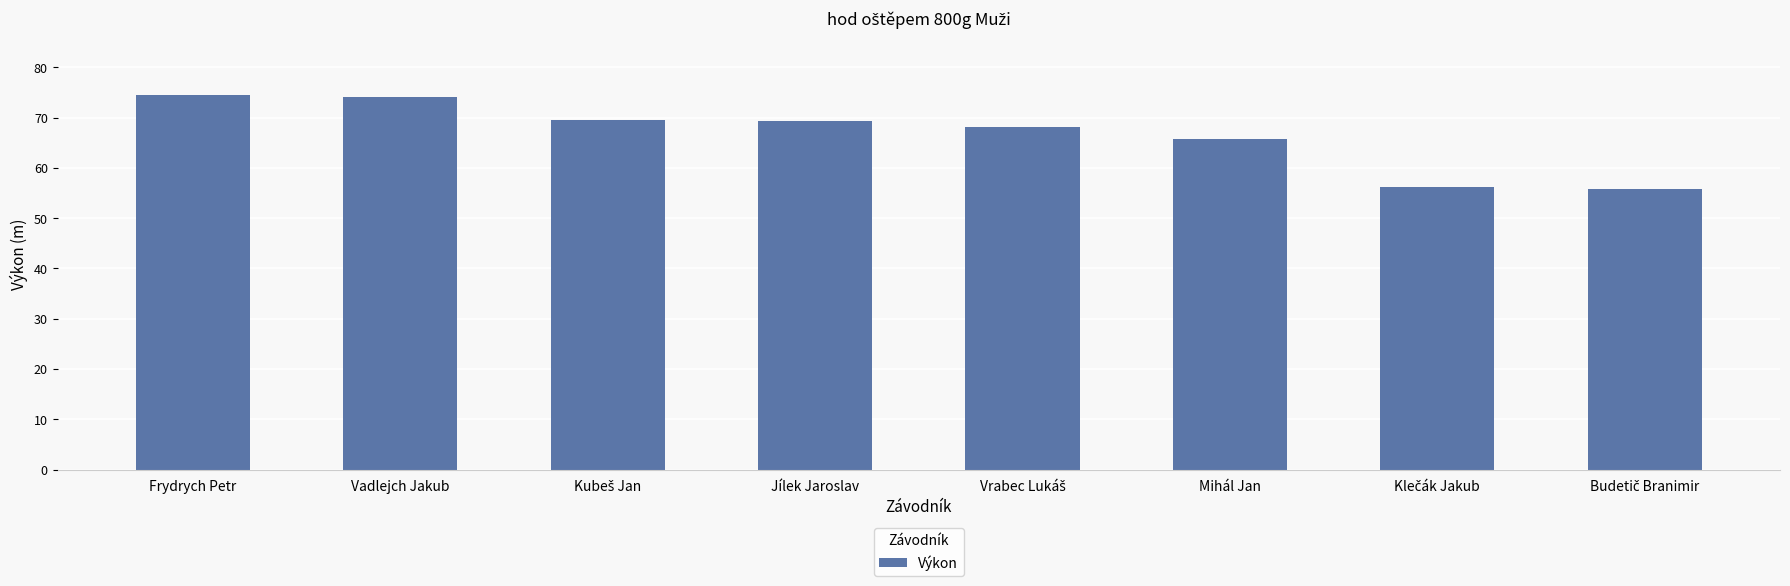

What is the smallest value displayed?

55.9